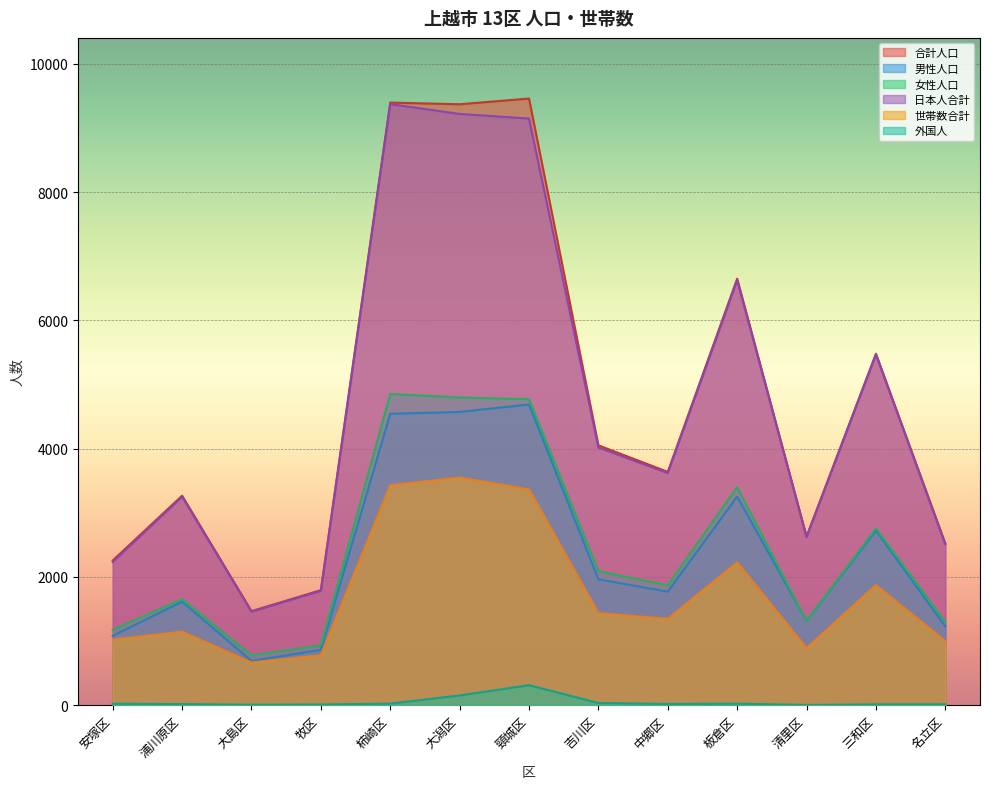

Reading right to left, list all the values displayed in this chart.

合計人口: 名立区=2522	三和区=5481	清里区=2628	板倉区=6651	中郷区=3638	吉川区=4052	頸城区=9460	大潟区=9371	柿崎区=9397	牧区=1794	大島区=1466	浦川原区=3267	安塚区=2256
男性人口: 名立区=1228	三和区=2723	清里区=1315	板倉区=3253	中郷区=1770	吉川区=1962	頸城区=4689	大潟区=4573	柿崎区=4544	牧区=862	大島区=690	浦川原区=1614	安塚区=1081
女性人口: 名立区=1294	三和区=2758	清里区=1313	板倉区=3398	中郷区=1868	吉川区=2090	頸城区=4771	大潟区=4798	柿崎区=4853	牧区=932	大島区=776	浦川原区=1653	安塚区=1175
日本人合計: 名立区=2508	三和区=5468	清里区=2624	板倉区=6627	中郷区=3619	吉川区=4018	頸城区=9148	大潟区=9220	柿崎区=9373	牧区=1783	大島区=1458	浦川原区=3250	安塚区=2233
世帯数合計: 名立区=999	三和区=1873	清里区=889	板倉区=2228	中郷区=1347	吉川区=1434	頸城区=3365	大潟区=3550	柿崎区=3430	牧区=780	大島区=666	浦川原区=1146	安塚区=1022
外国人: 名立区=14	三和区=13	清里区=4	板倉区=24	中郷区=19	吉川区=34	頸城区=312	大潟区=151	柿崎区=24	牧区=11	大島区=8	浦川原区=17	安塚区=23